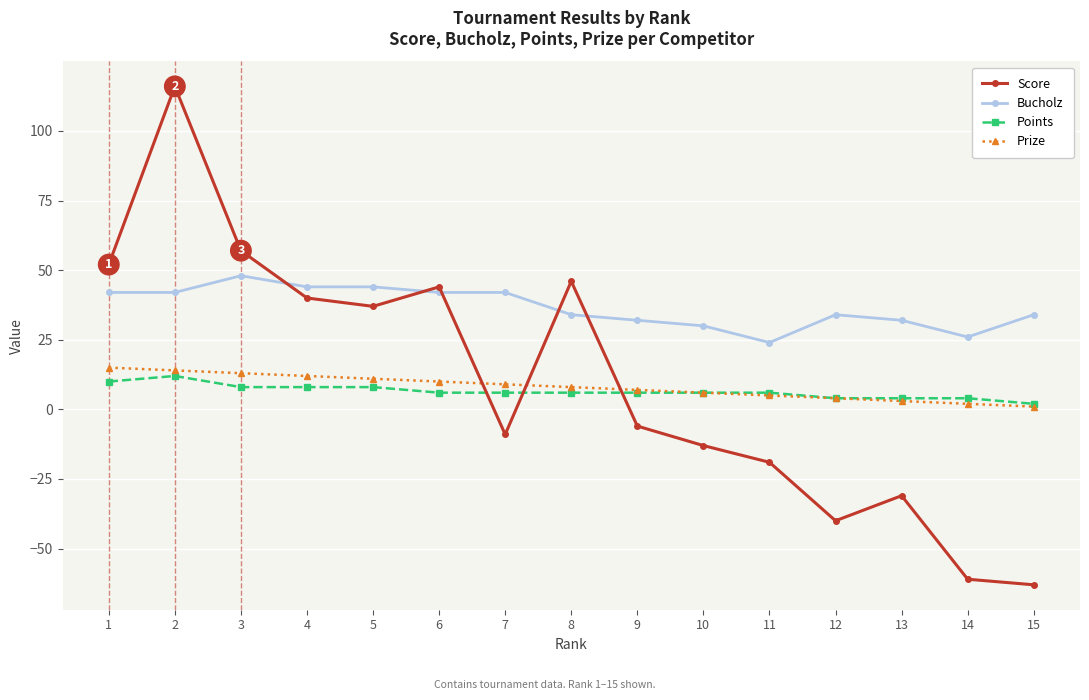

What is the difference between the highest and lowest values at 15?

97